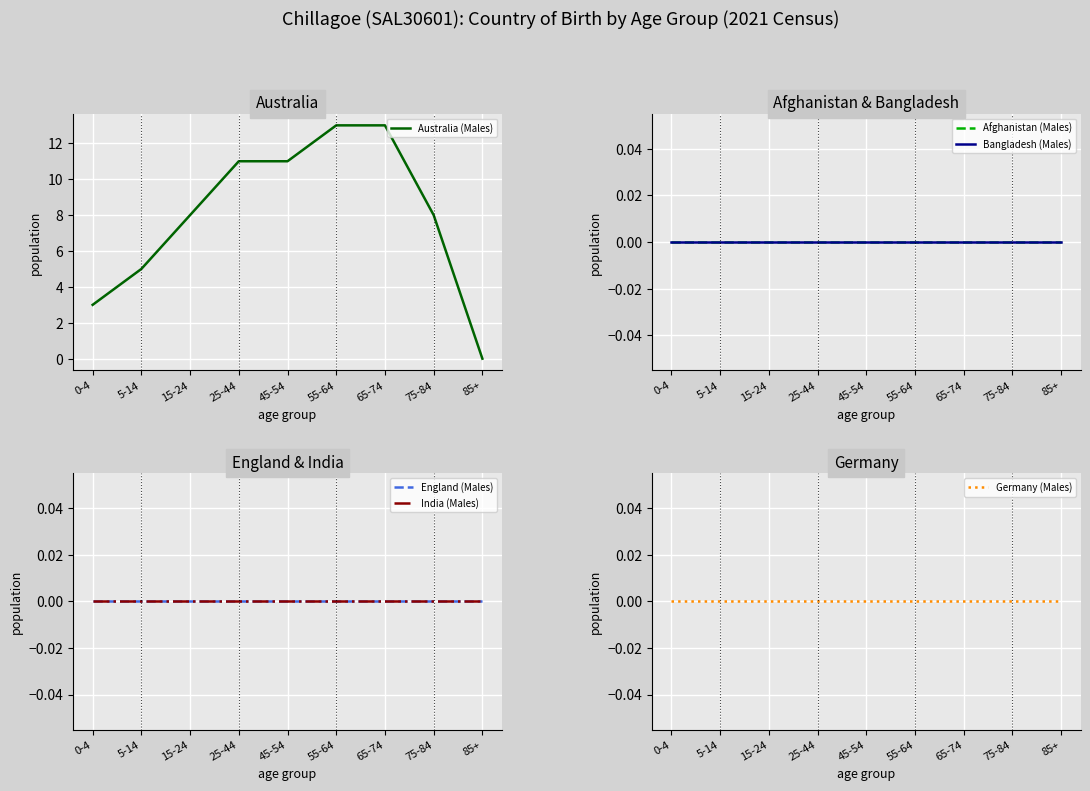

Which series has the largest range (max minus min)?

Australia (Males)